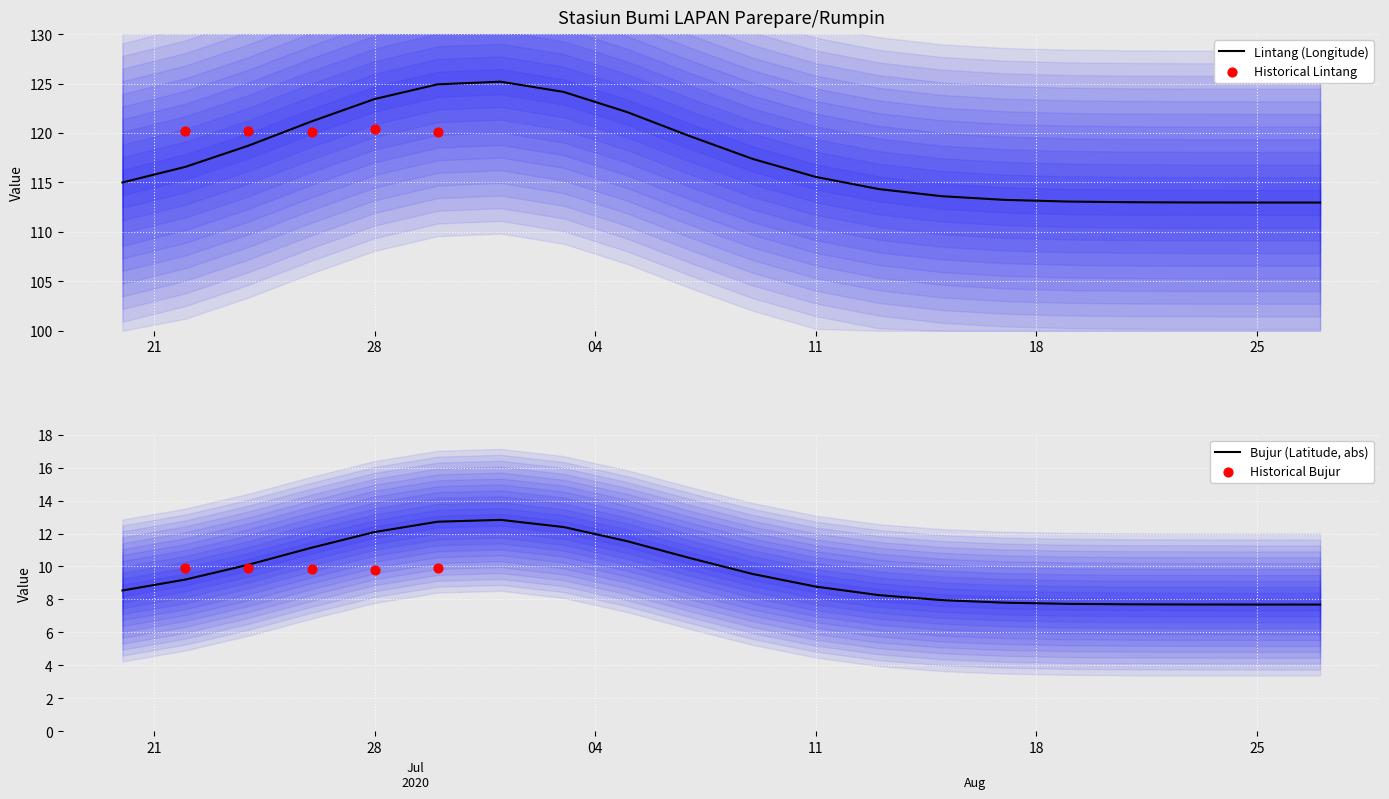

Which series has the widest spread of Y values?

Lintang